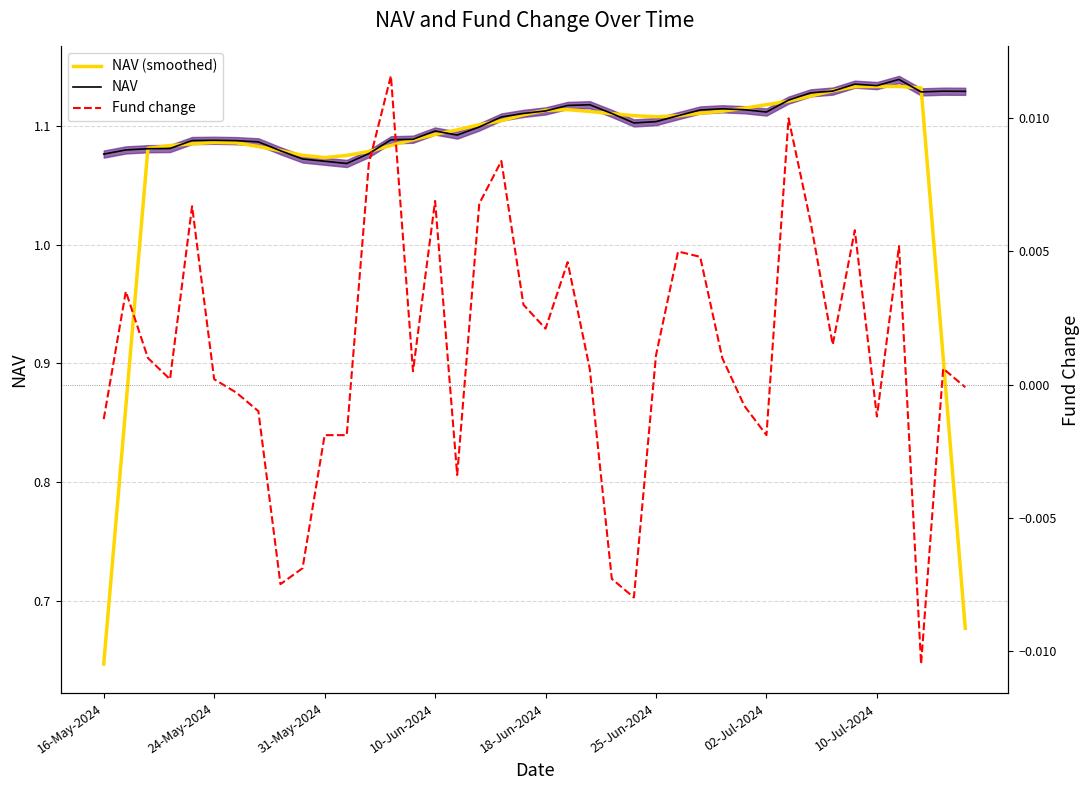

Where is NAV (smoothed) nearest to the value 0?

16-May-2024